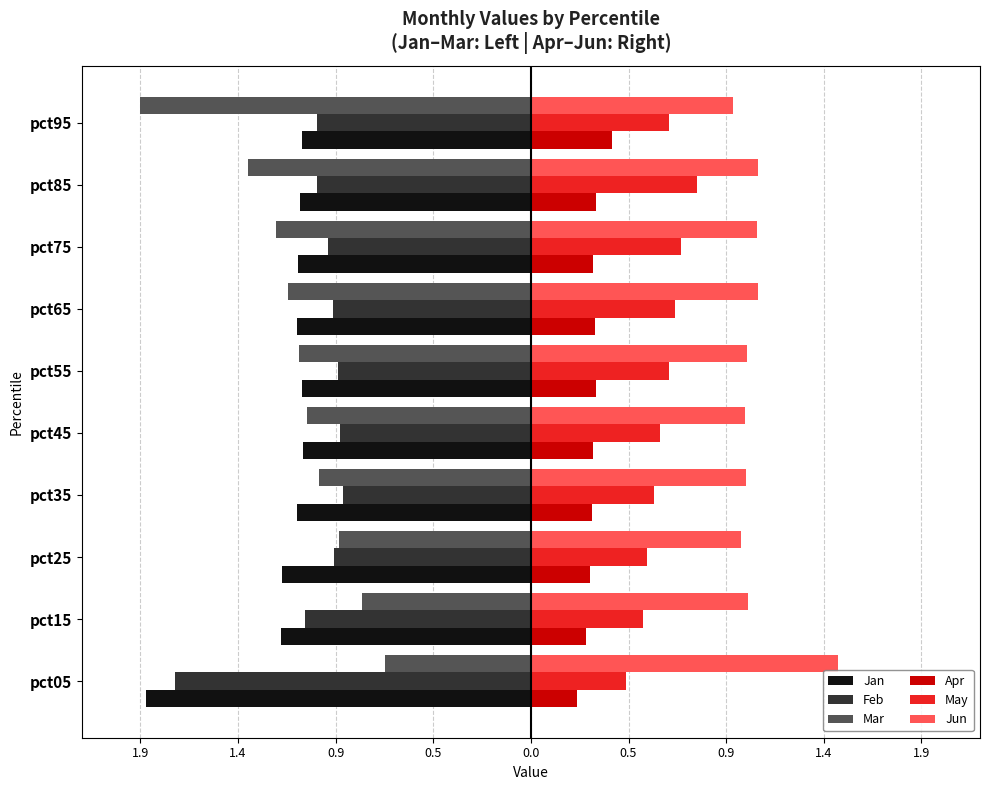

What are all the series names shown in the legend?

Jan, Feb, Mar, Apr, May, Jun